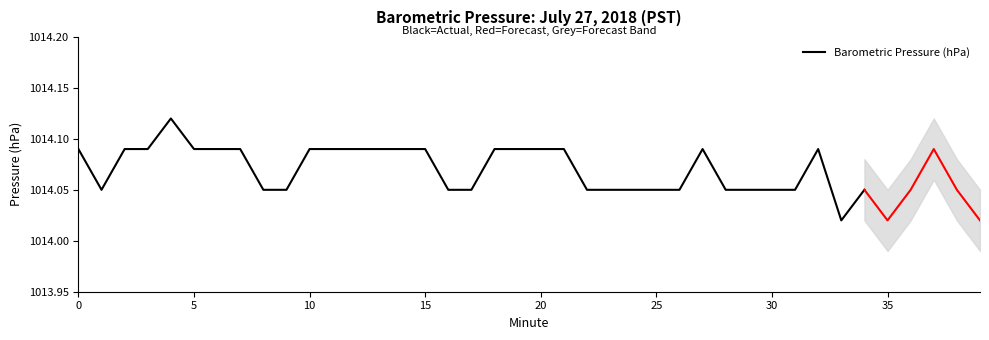

The chart shows a value of 1014.0 at 23. True or false?

True